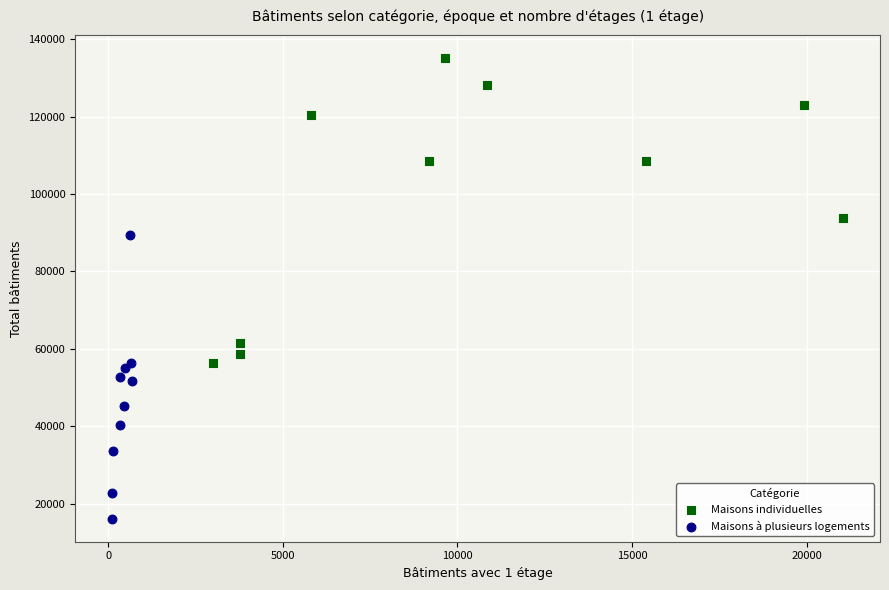

Which series reaches the maximum Y coordinate?

Maisons individuelles